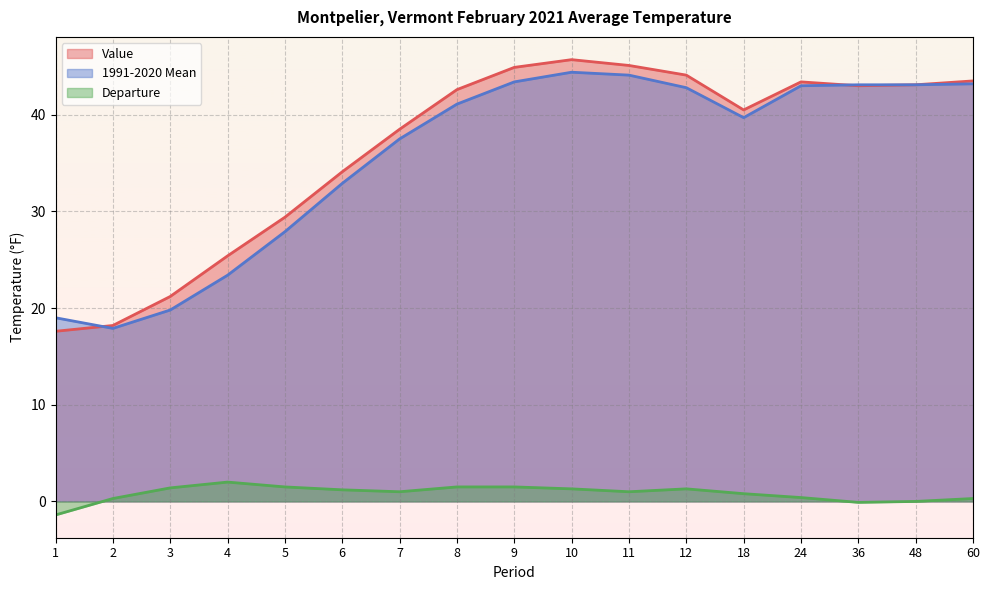

The 1991-2020 Mean series shows 10.6 at 2. True or false?

False